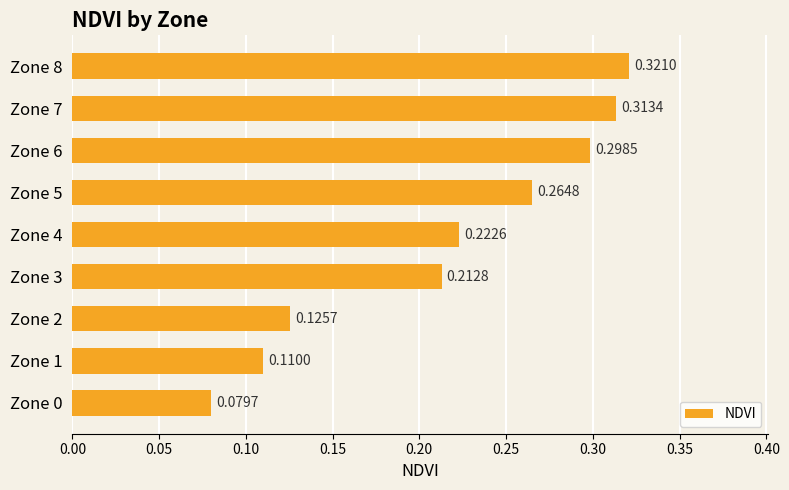

Does the chart contain stacked bars?

No